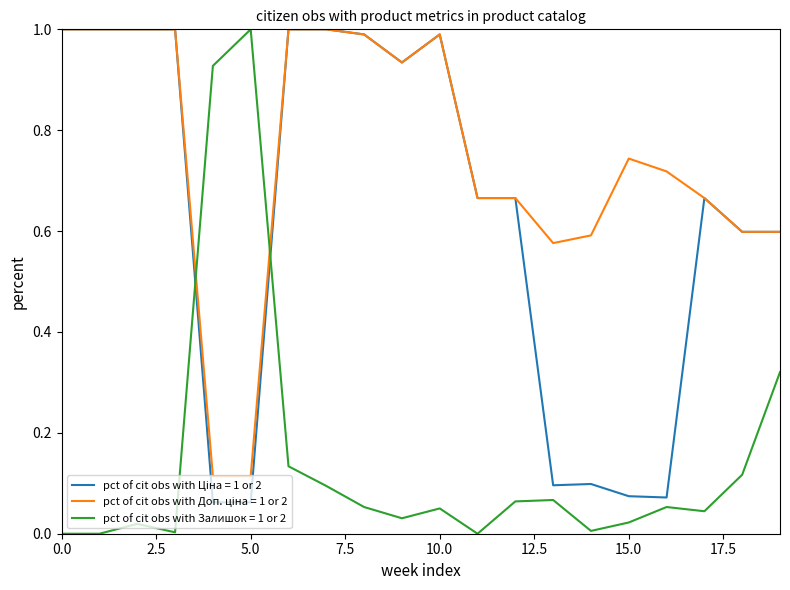

Which series has the largest range (max minus min)?

pct of cit obs with Залишок = 1 or 2